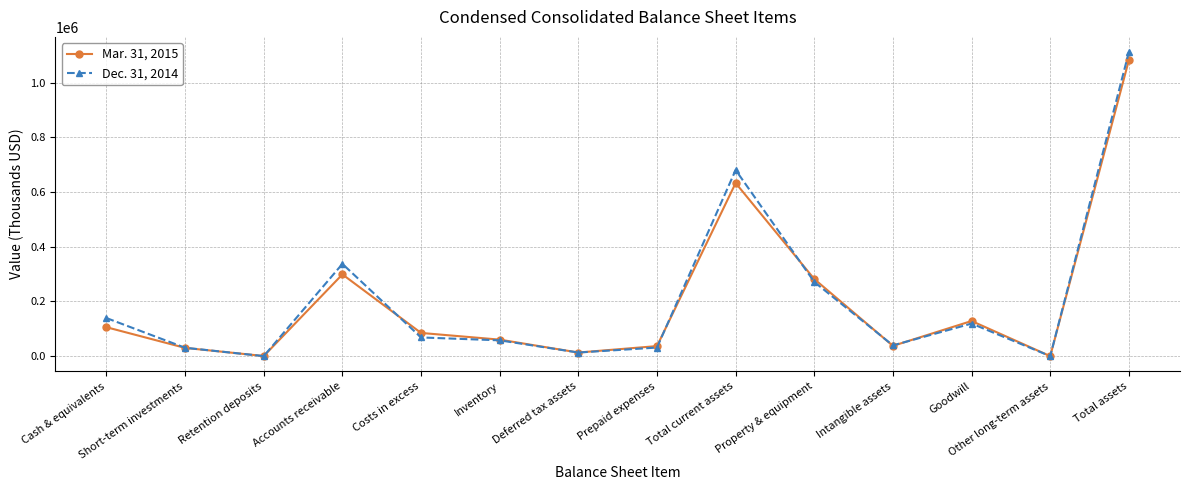

What is the total value across all series at Accounts receivable?

636410